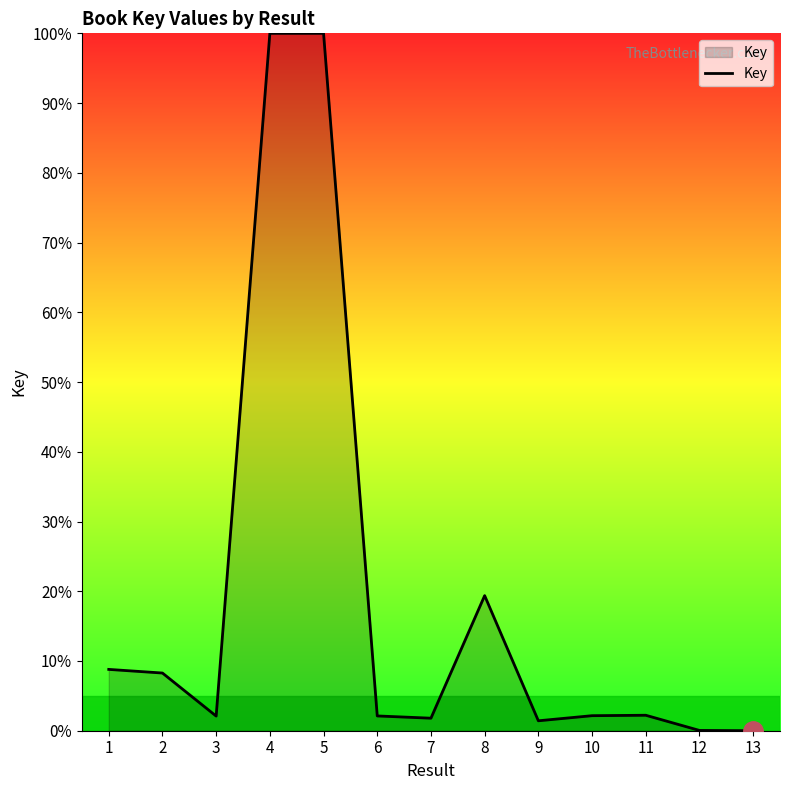

What is the change in value from 1 to 4?

+91.2